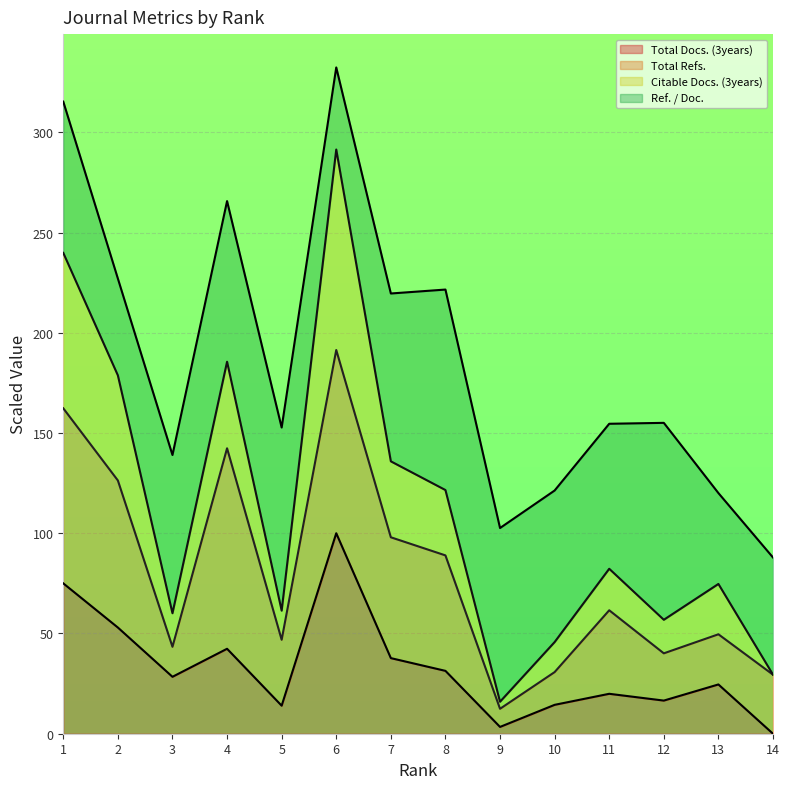

What is the value of the Citable Docs. (3years) point at the 10th from the left?

45.7